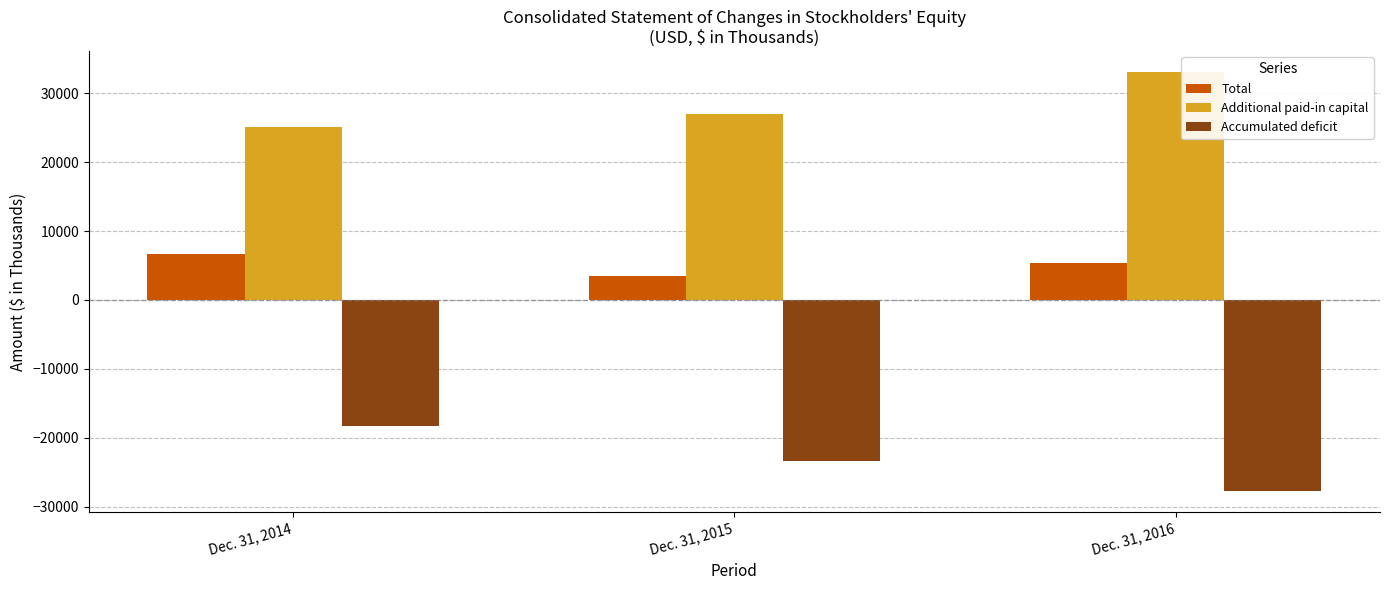

Is it true that Total equals 1260 at Dec. 31, 2015?

False